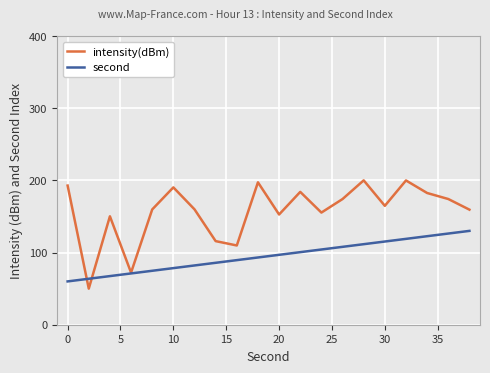

What is the difference between the maximum and second lowest values in the intensity(dBm) series?

127.8